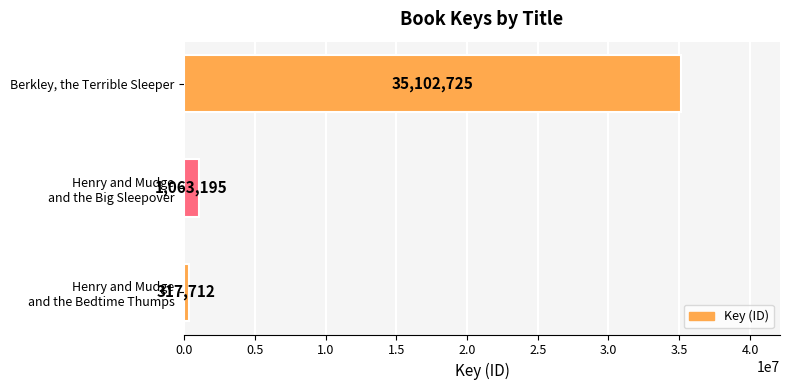

Reading bottom to top, list all the values displayed in this chart.

317712	1063195	35102725